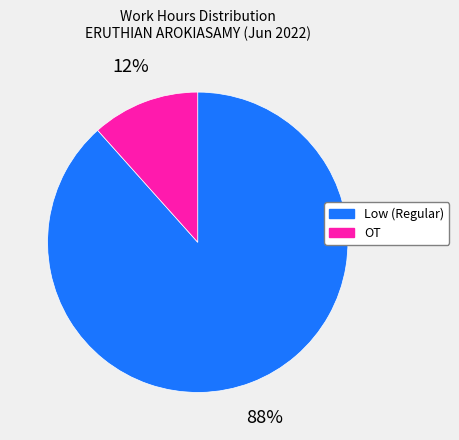

What is the smallest slice in the pie chart?

OT